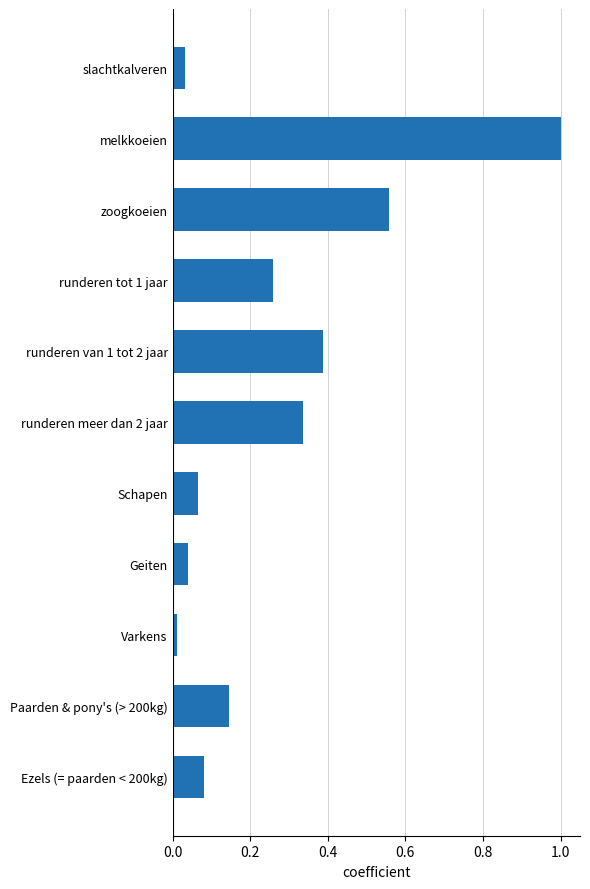

Between Schapen and runderen tot 1 jaar, which is larger?

runderen tot 1 jaar